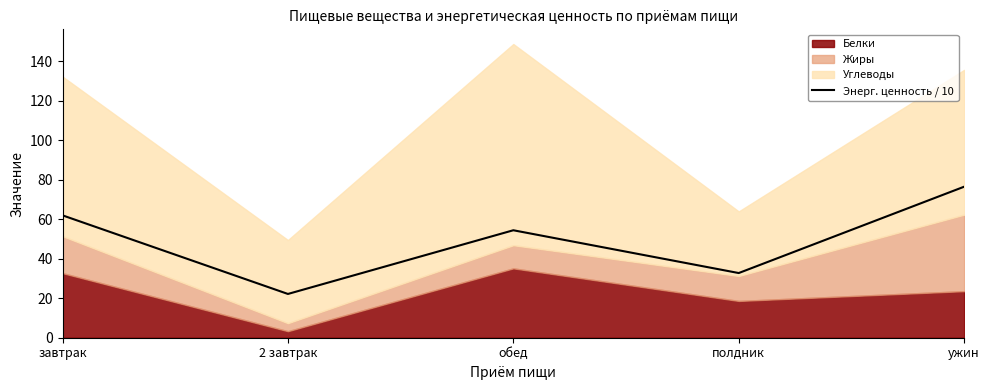

Approximately how many times larger is the value at полдник compared to завтрак?

0.5